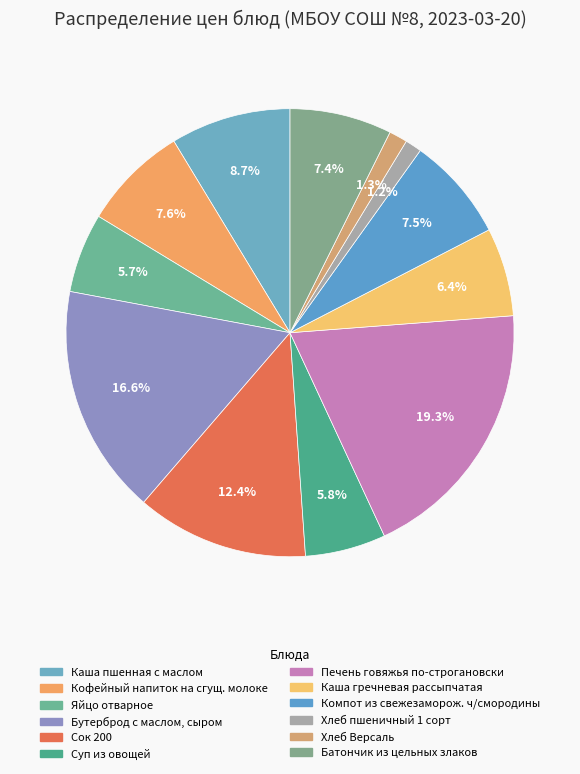

True or false: Бутерброд с маслом, сыром accounts for 17% of the total.

True